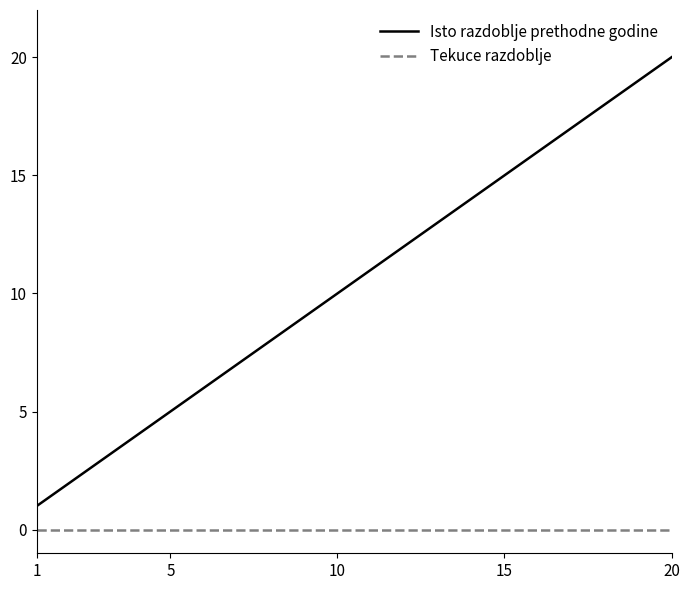

True or false: Tekuce razdoblje and Isto razdoblje prethodne godine cross at least once.

False